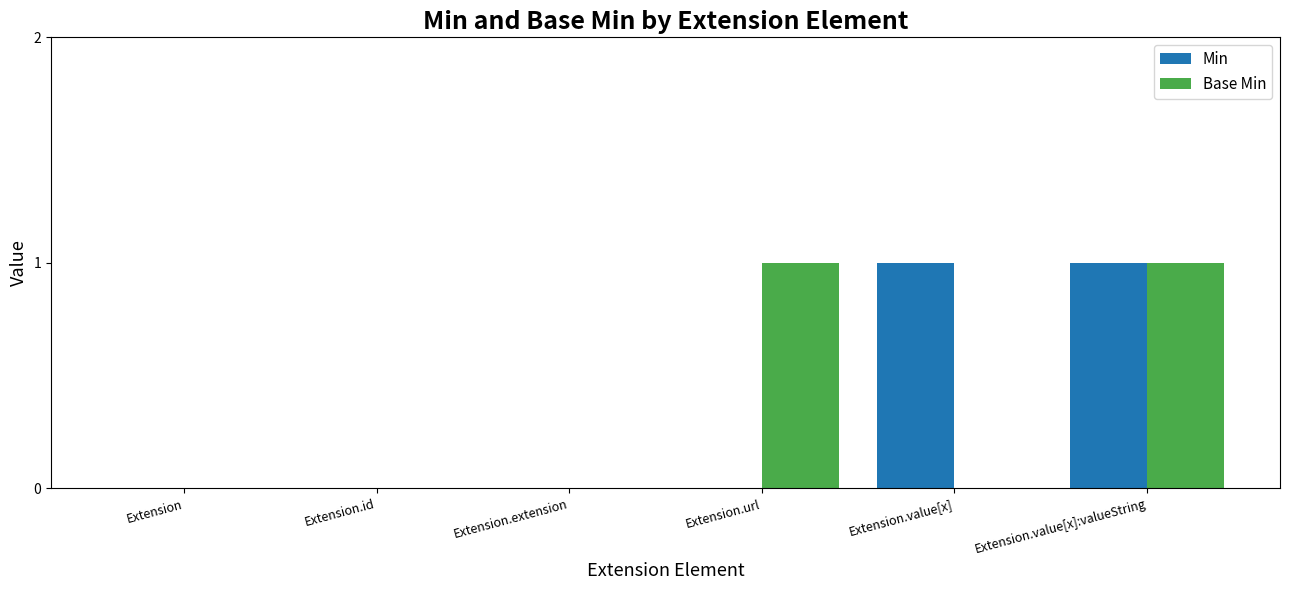

Is it true that Min equals 0 at Extension.url?

True